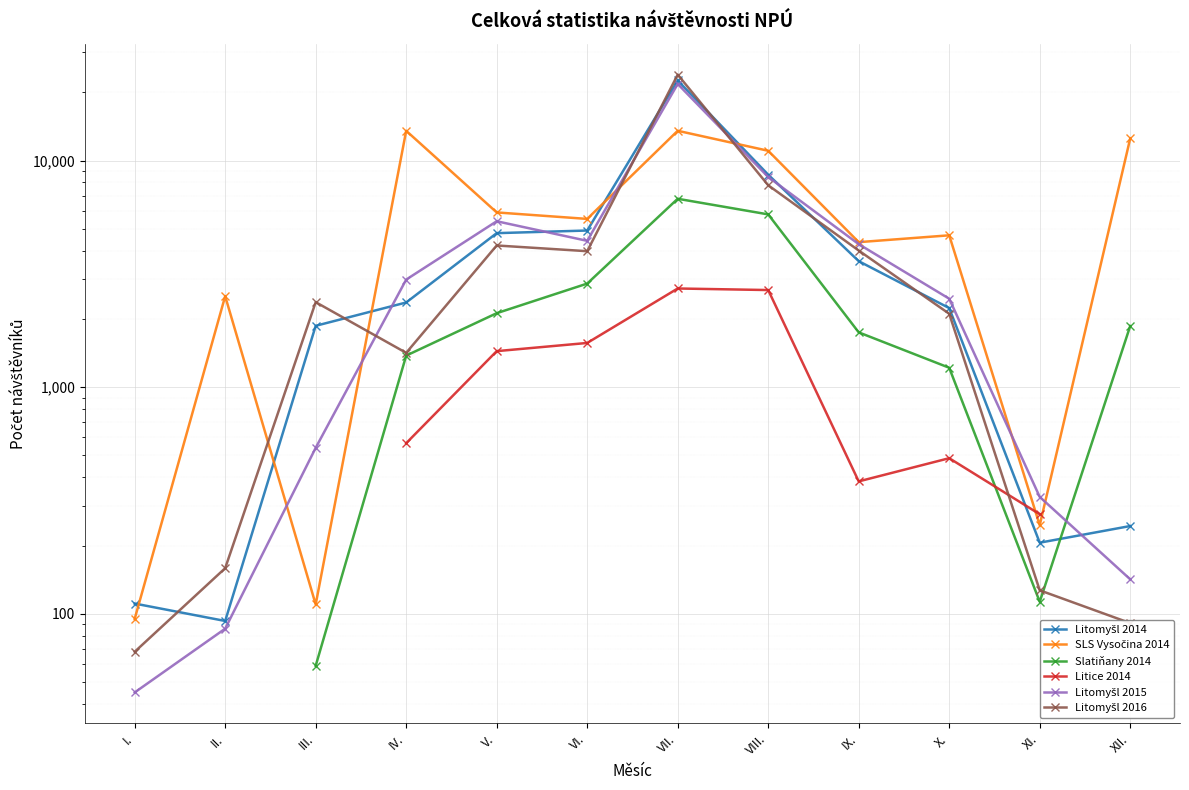

How many interior local valleys does the Litomyšl 2014 series have?

2